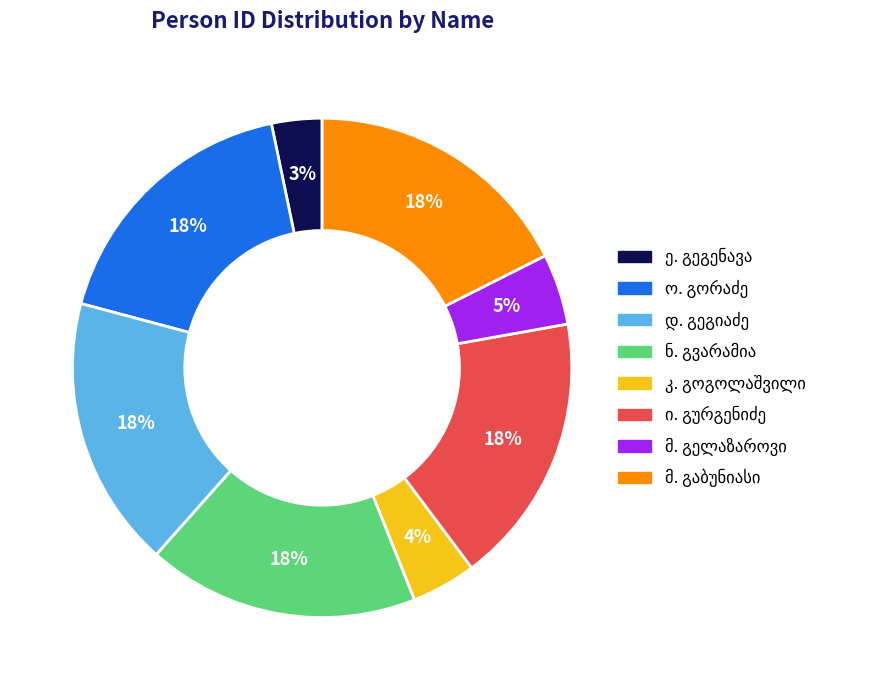

To the nearest percent, what is the average slice percentage?

12%